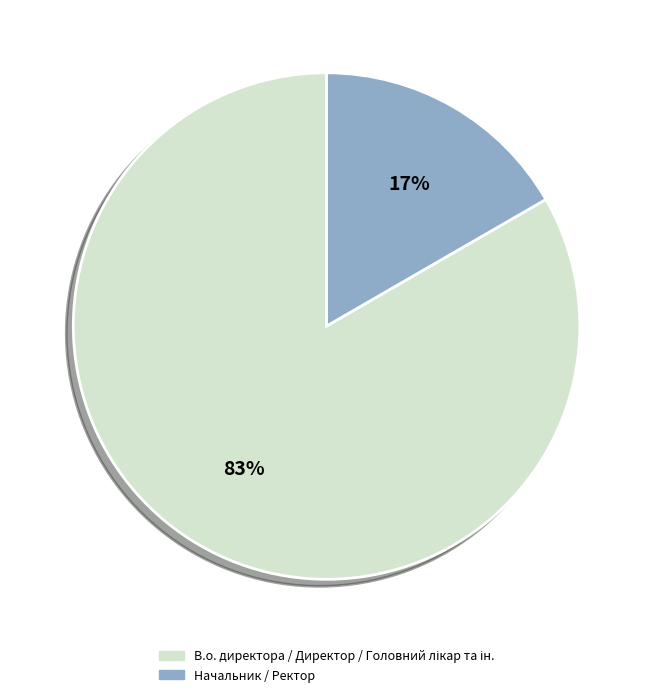

To the nearest percent, what is the average slice percentage?

50%